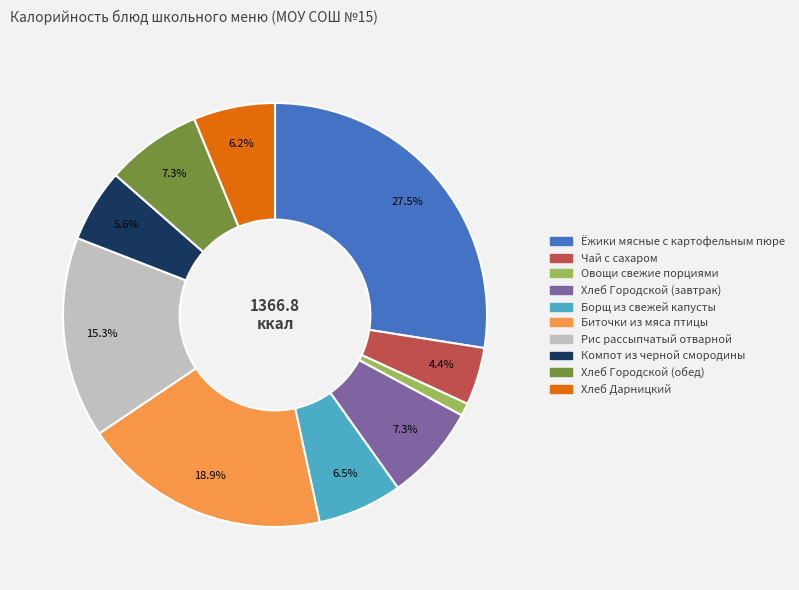

Between Чай с сахаром and Биточки из мяса птицы, which is larger?

Биточки из мяса птицы